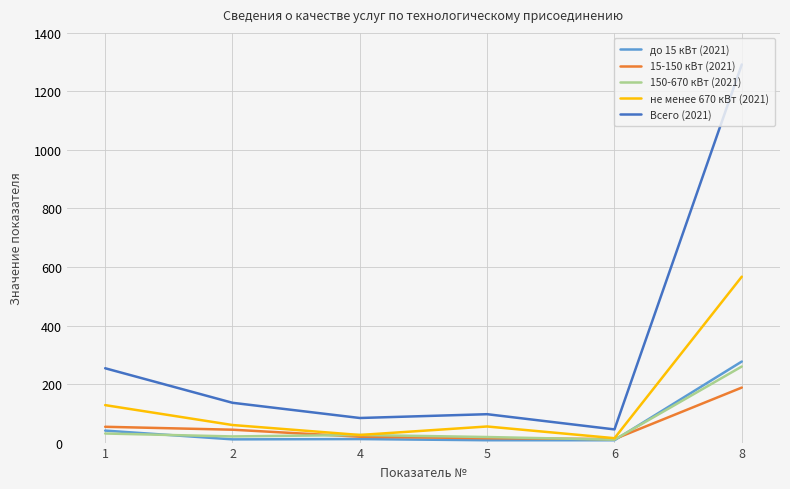

True or false: Всего (2021) and 15-150 кВт (2021) cross at least once.

False